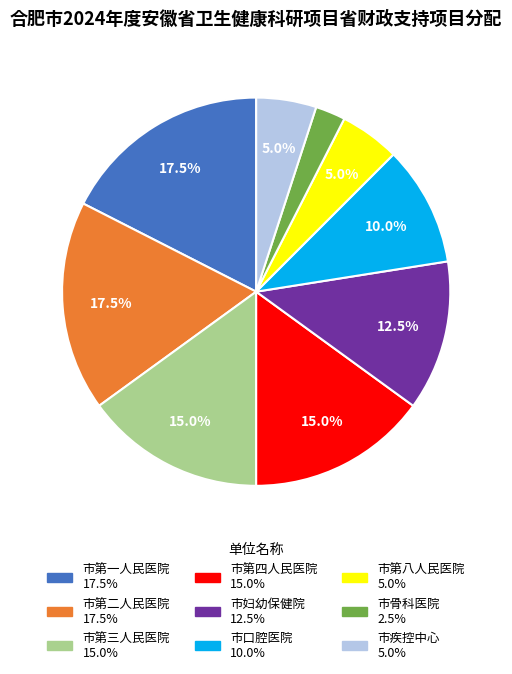

Is there a majority slice in this chart?

No